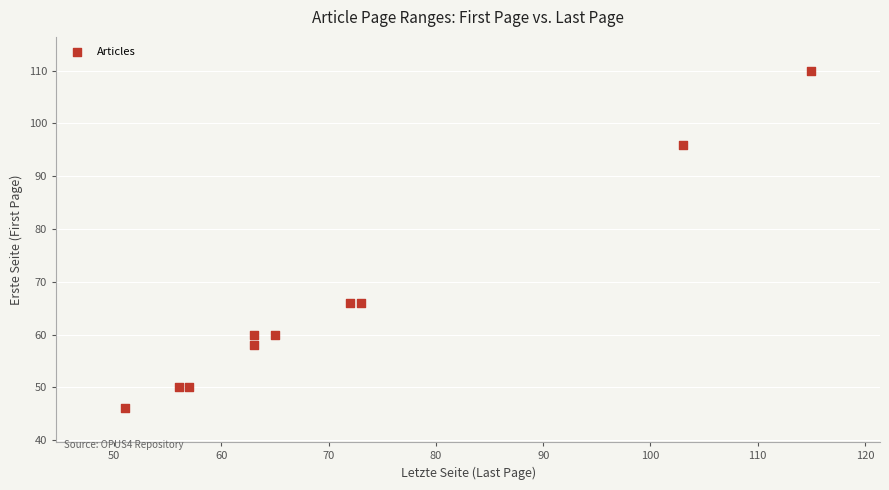

What is the average Y value?

66